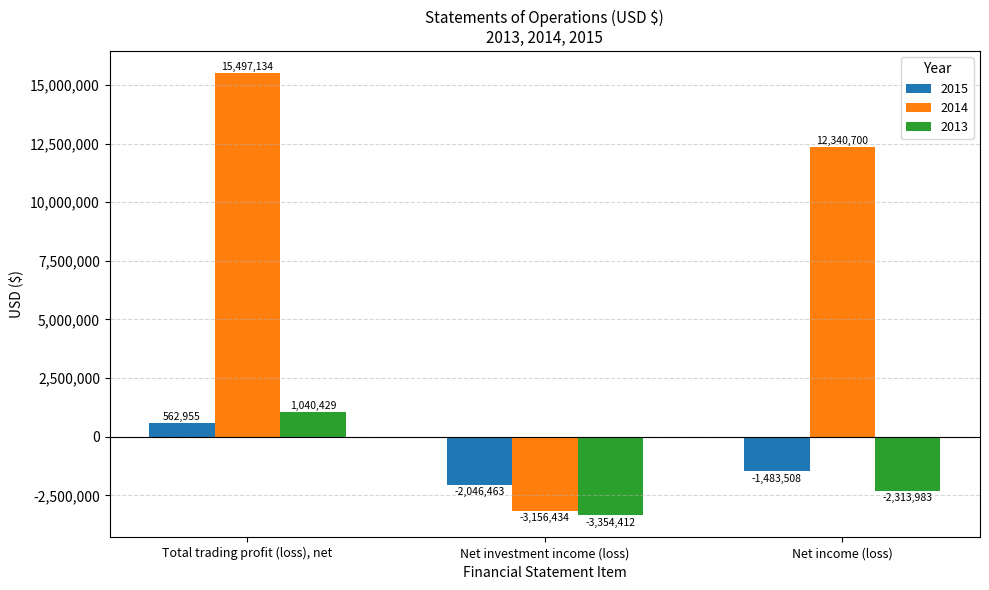

Reading left to right, extract all data points from this chart.

2015: Total trading profit (loss), net=562955	Net investment income (loss)=-2046463	Net income (loss)=-1483508
2014: Total trading profit (loss), net=15497134	Net investment income (loss)=-3156434	Net income (loss)=12340700
2013: Total trading profit (loss), net=1040429	Net investment income (loss)=-3354412	Net income (loss)=-2313983